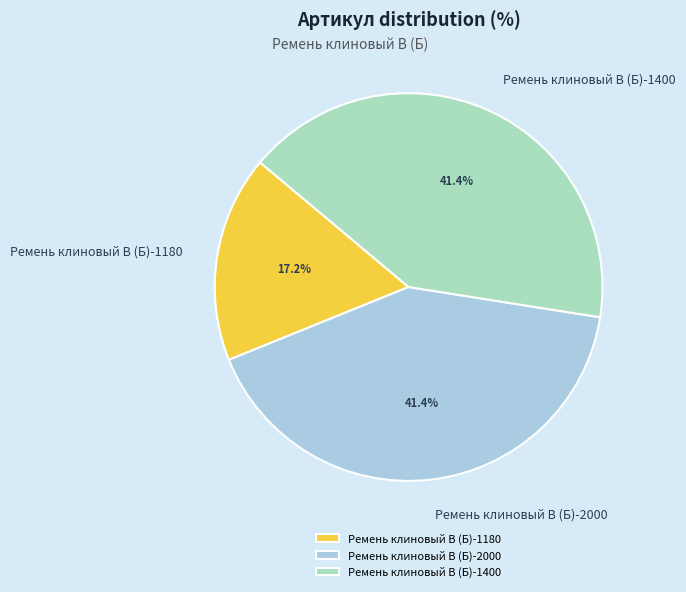

To the nearest percent, what is the combined percentage of Ремень клиновый В (Б)-1400 and Ремень клиновый В (Б)-2000?

83%